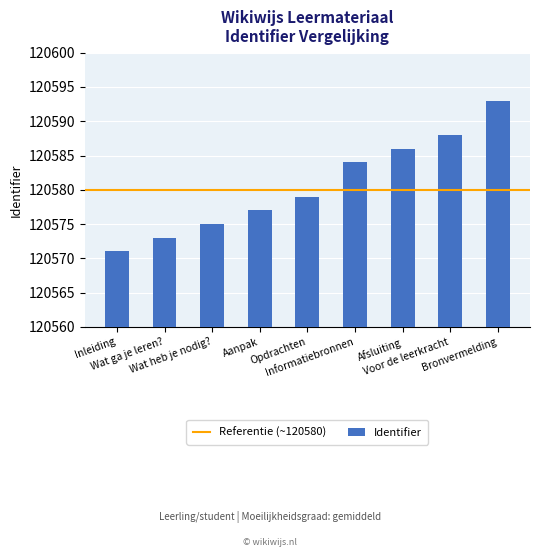

The chart shows a value of 200238 at Bronvermelding. True or false?

False